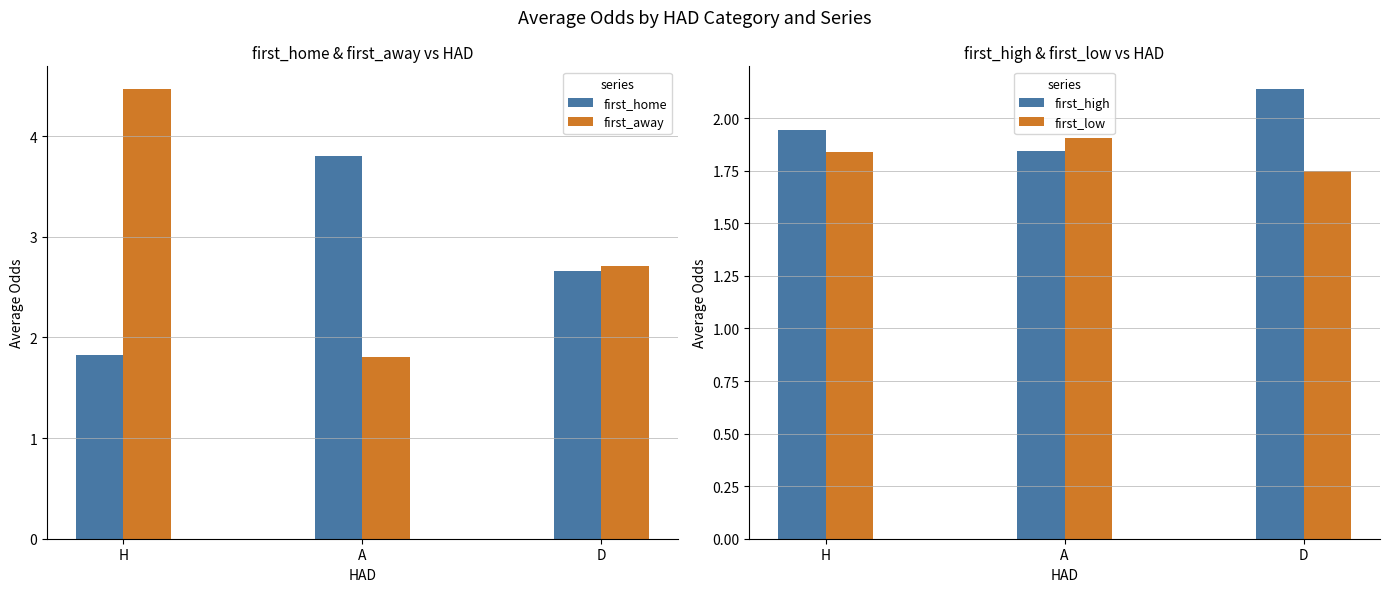

Which category has the highest value in the first_home series?

A